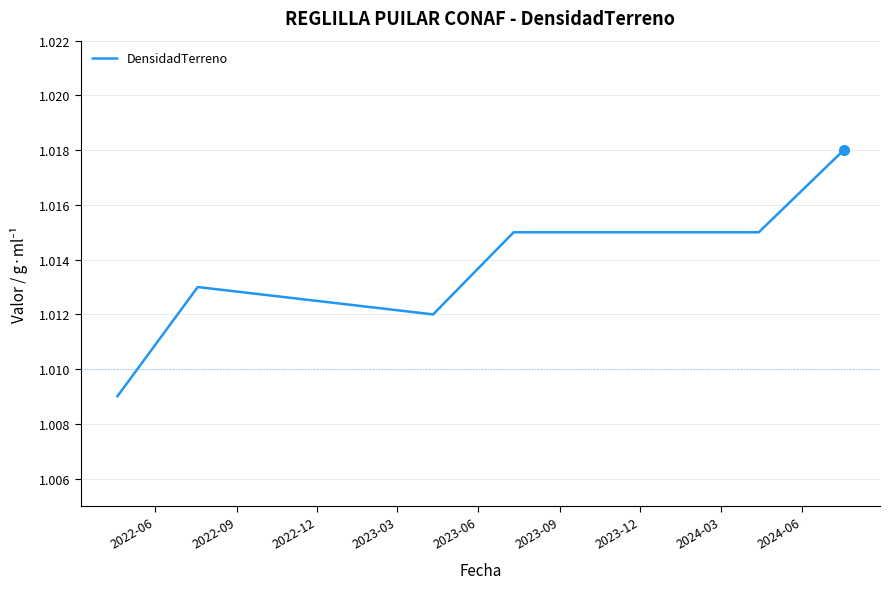

How many values are between 1 and 2?

6